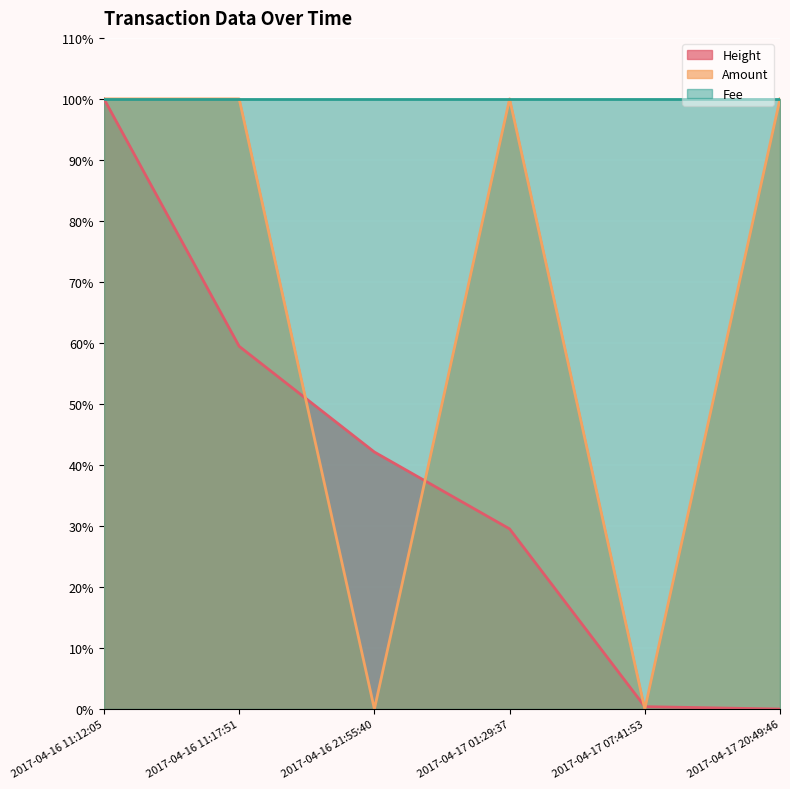

In Amount, how many points are higher than both neighbors (excluding endpoints)?

1